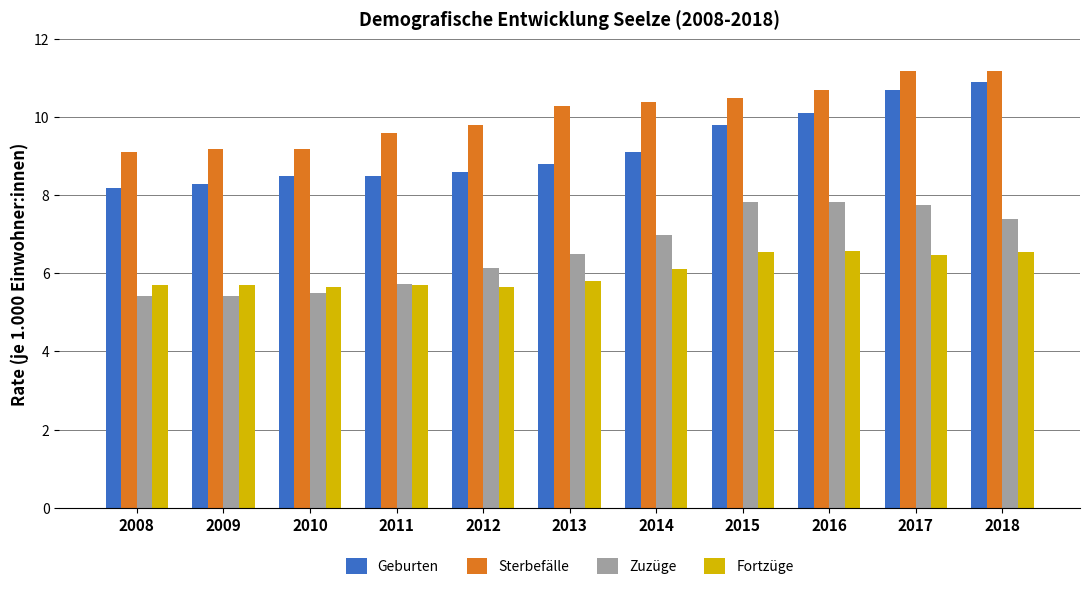

What is the total value across all series at 2013?

31.4